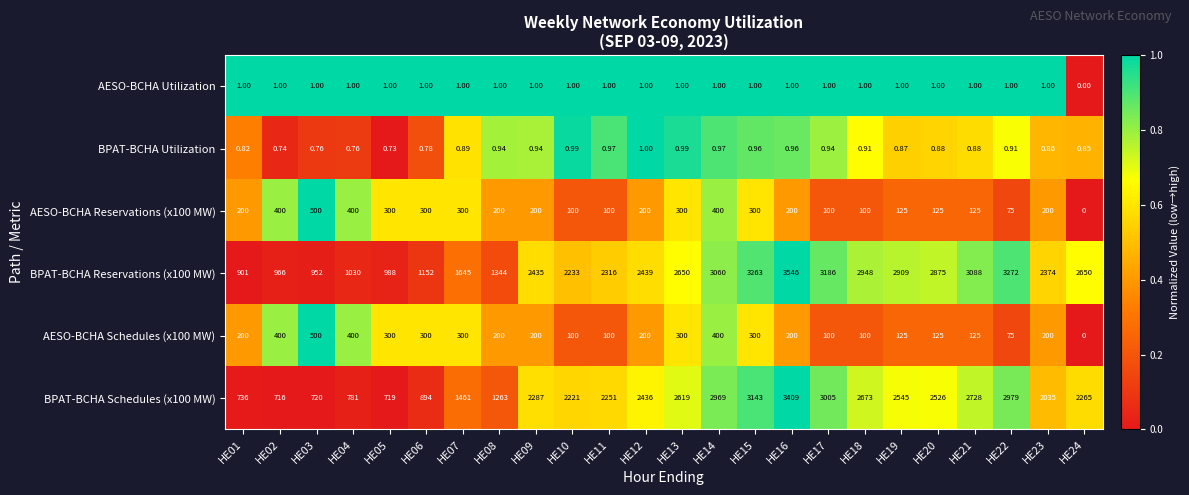

What is the difference between the highest and lowest values at HE11?

2315.0